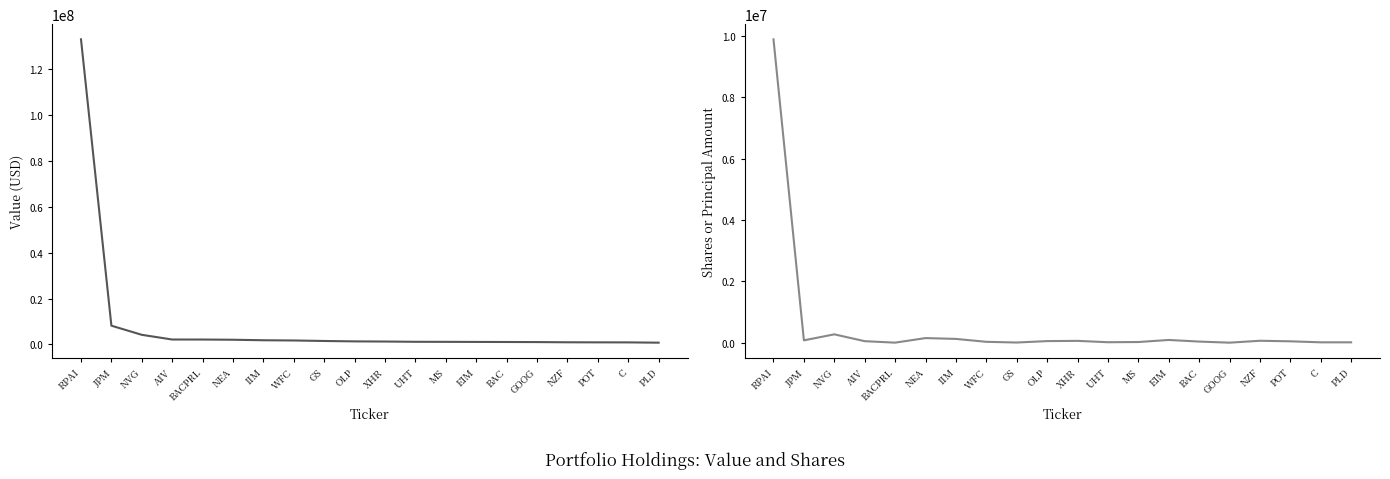

What is the minimum value shown in the chart?

1002